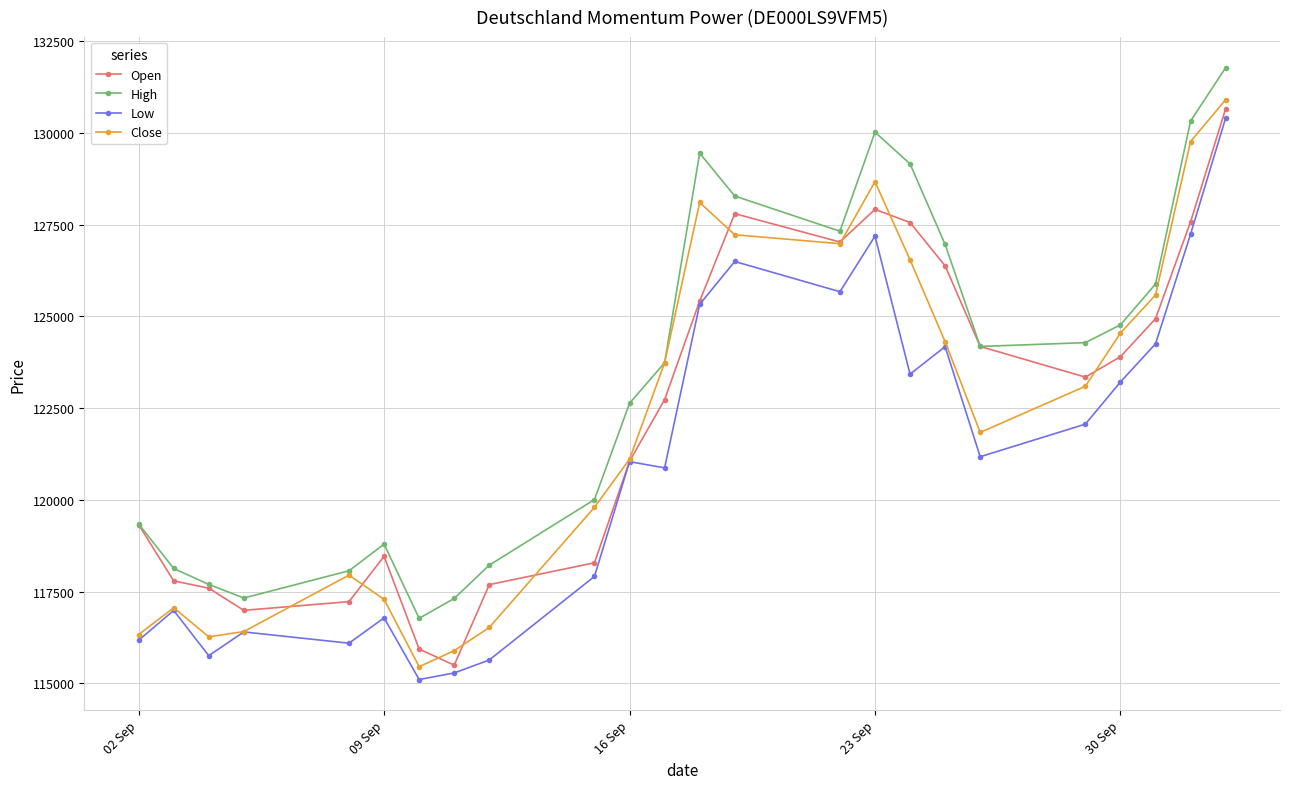

What is the highest value of the Low series?

130414